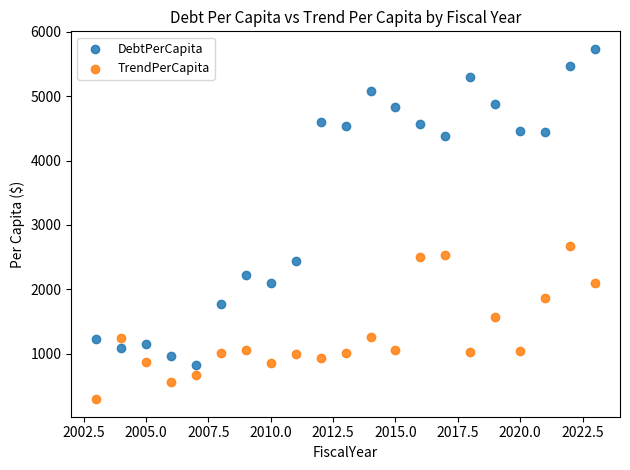

Which series has the largest Y range (max minus min)?

DebtPerCapita